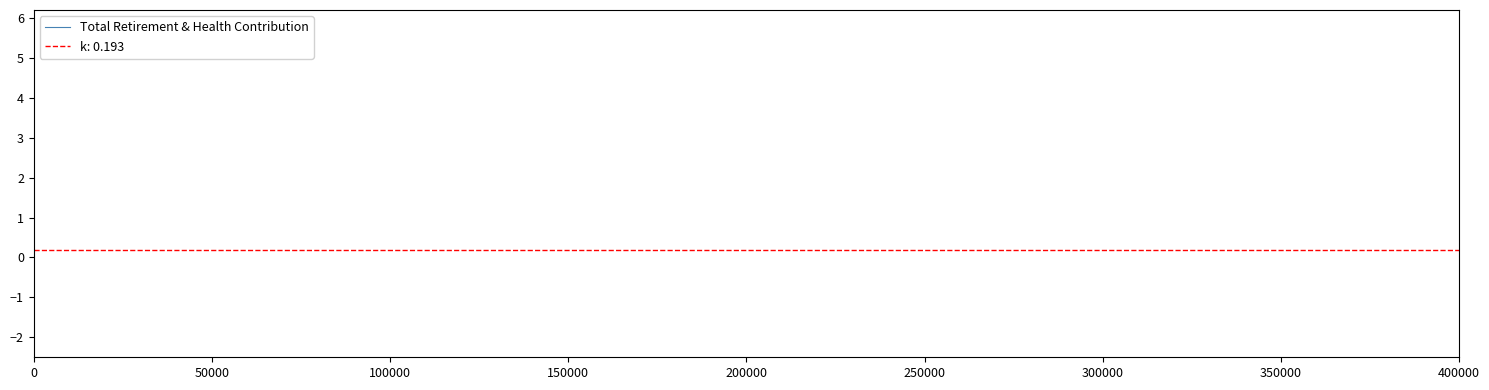

How many points are lower than both their immediate neighbors (excluding endpoints)?

1